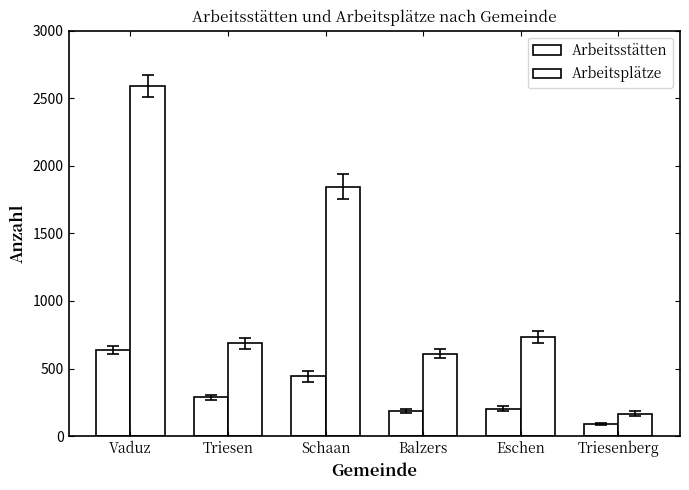

What is the minimum value for Arbeitsplätze?

165